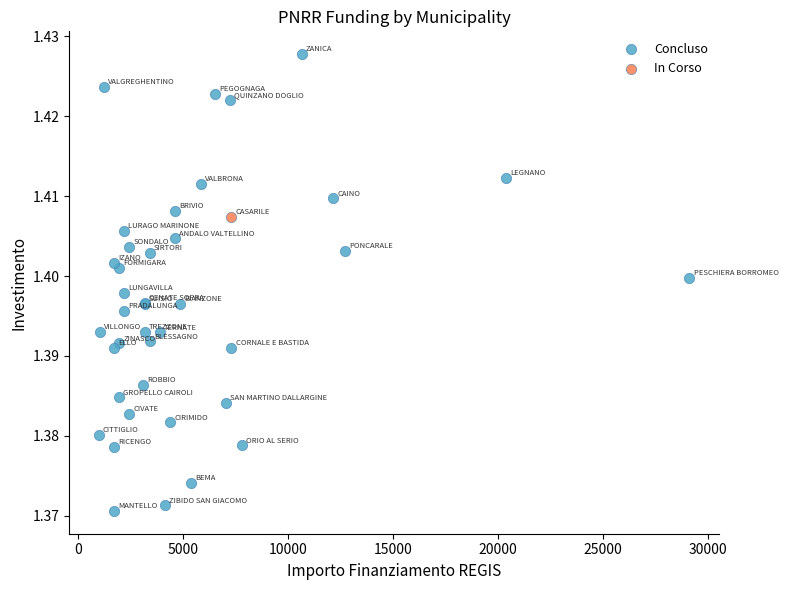

What are all the series names shown in the legend?

Concluso, In Corso